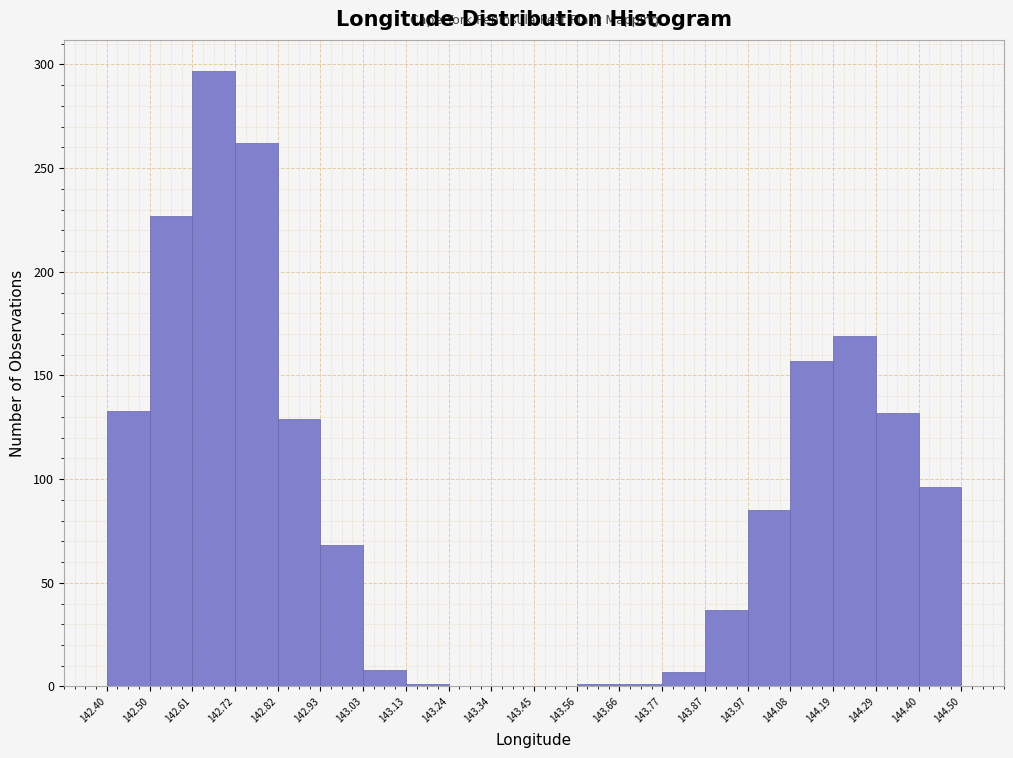

Reading left to right, transcribe this chart: for each bar, give the range it covers on the x-axis and its height. The values are not printed on the chart, so give them approximately, as read against the axis.

142.40 to 142.50: 135
142.50 to 142.61: 225
142.61 to 142.72: 295
142.72 to 142.82: 260
142.82 to 142.93: 130
142.93 to 143.03: 70
143.03 to 143.13: 10
143.13 to 143.24: under 5
143.24 to 143.34: 0
143.34 to 143.45: 0
143.45 to 143.56: 0
143.56 to 143.66: under 5
143.66 to 143.77: under 5
143.77 to 143.87: 5
143.87 to 143.97: 35
143.97 to 144.08: 85
144.08 to 144.19: 155
144.19 to 144.29: 170
144.29 to 144.40: 130
144.40 to 144.50: 95